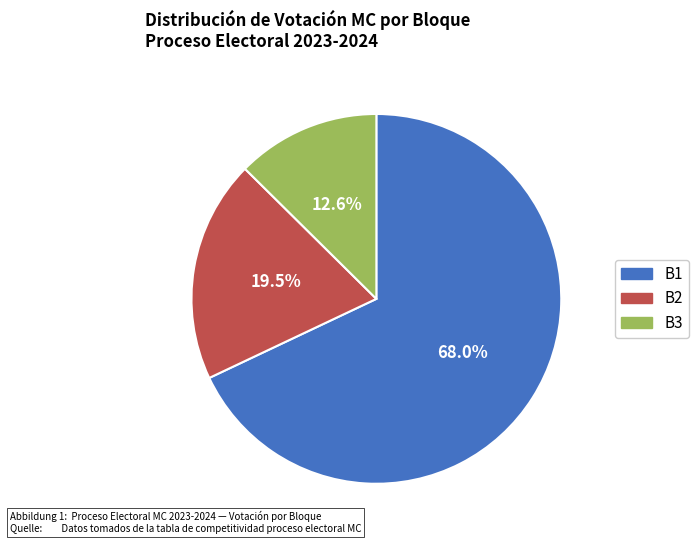

How many slices are in this pie chart?

3